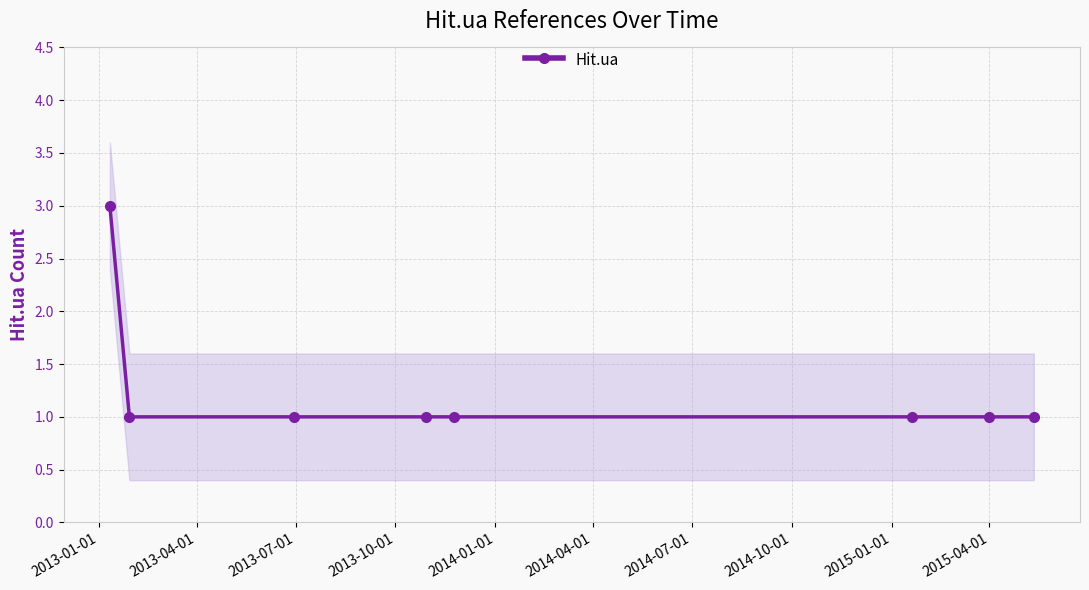

The value at 2013-07-01 is 1. True or false?

False